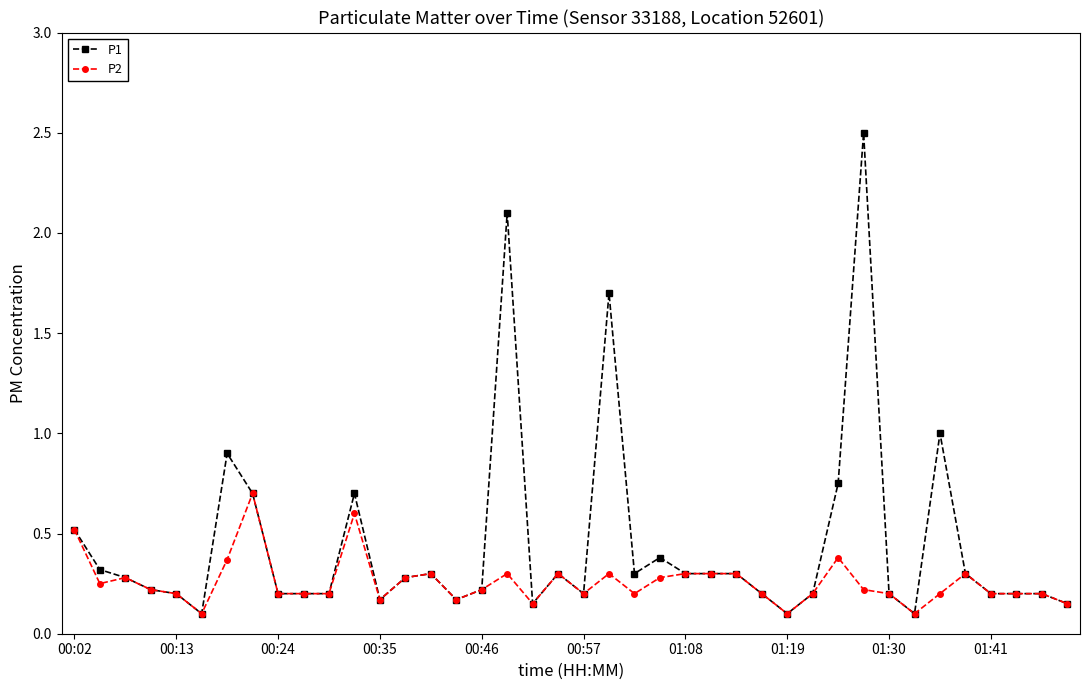

True or false: P2 has more than 1 points higher than both neighbors.

True